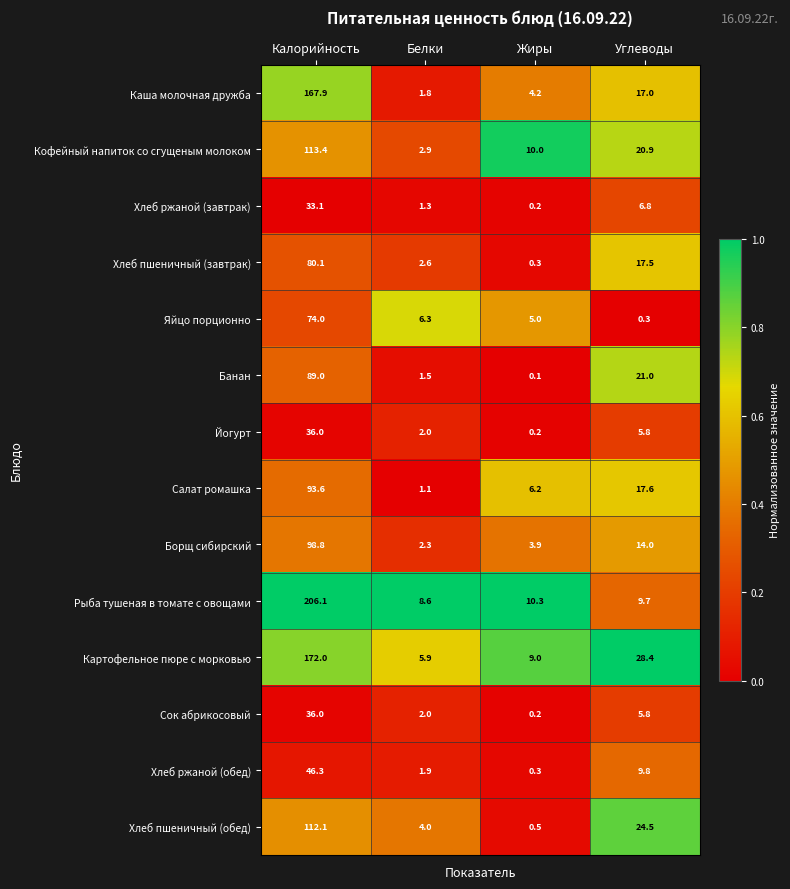

Count the number of data series in this chart.

14